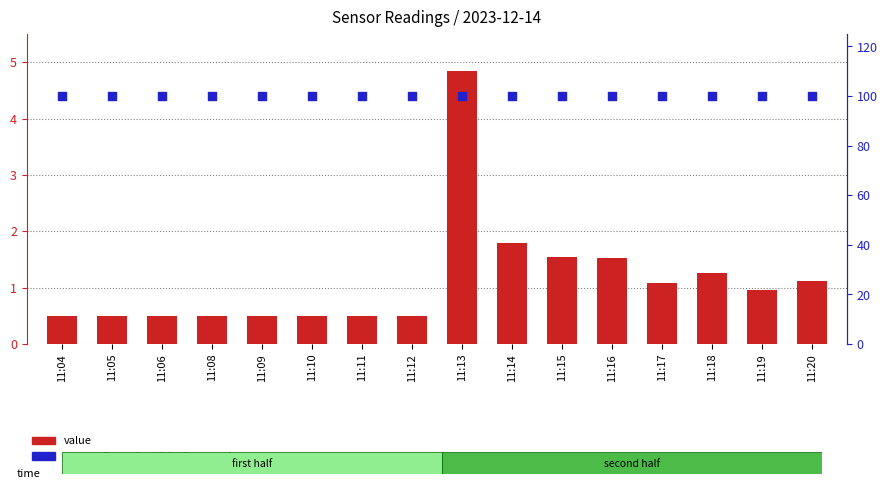

Which series has the largest total across all categories?

percentile rank within the sample